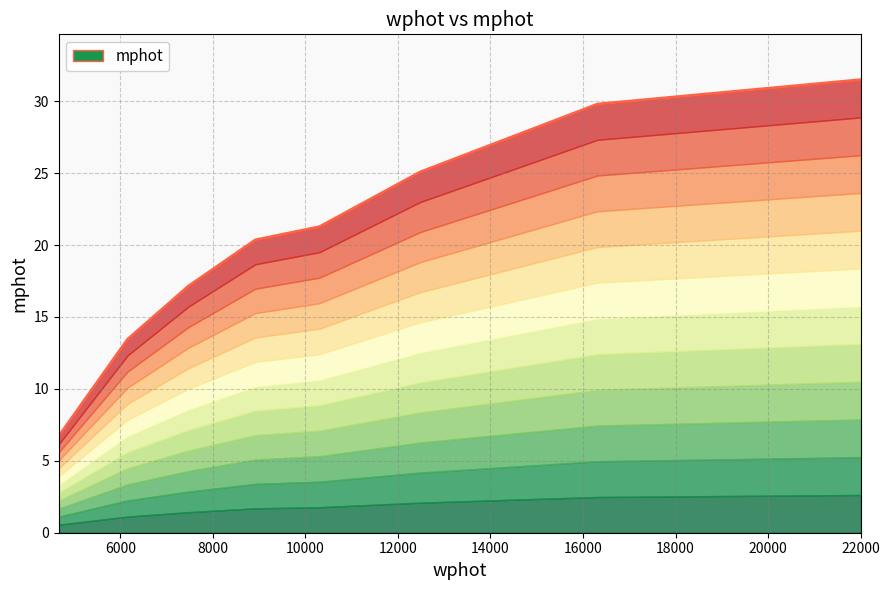

True or false: the data shows 13.4 at 6155.6860511675995.

True